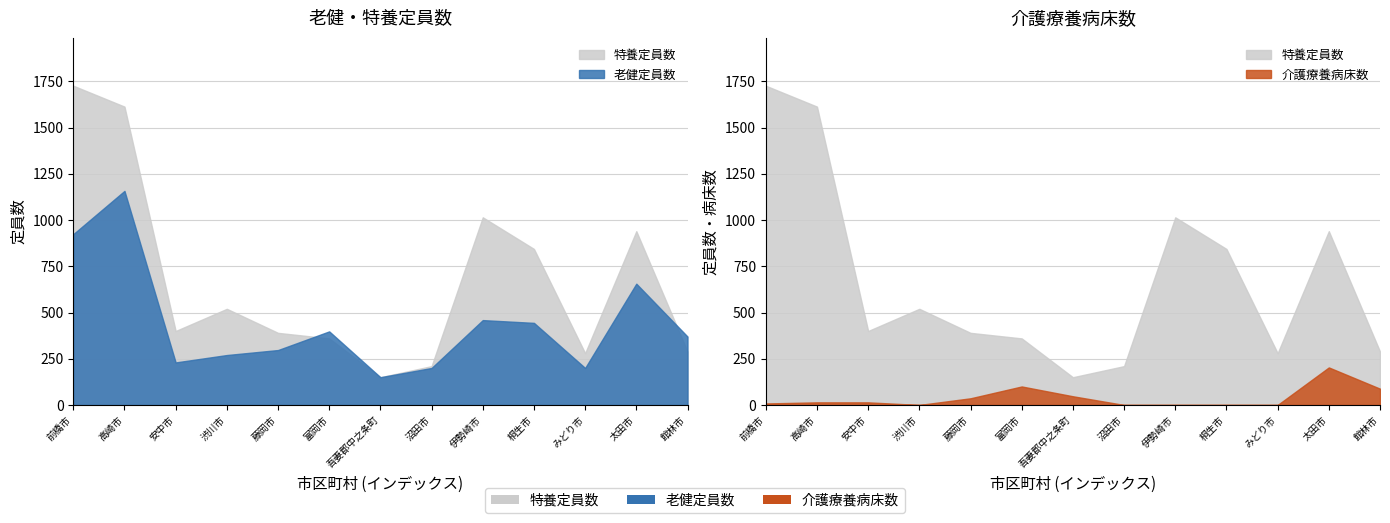

What are all the series names shown in the legend?

特養定員数, 老健定員数, 介護療養病床数